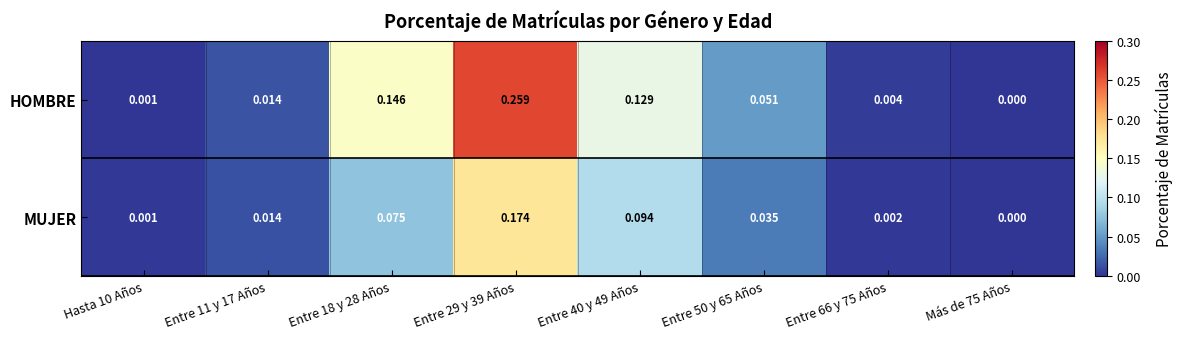

Which series has the widest spread of values?

HOMBRE